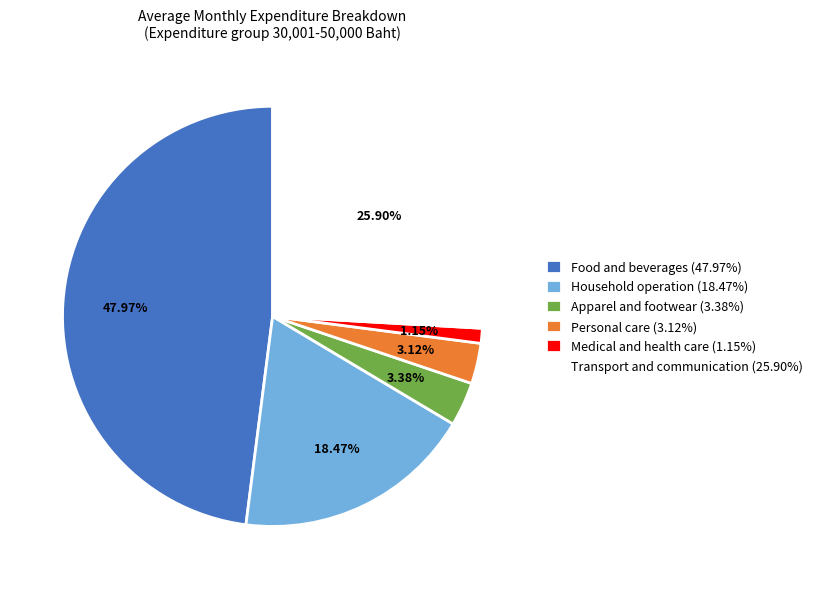

To the nearest percent, what is the difference between the largest and smallest slice percentages?

47%